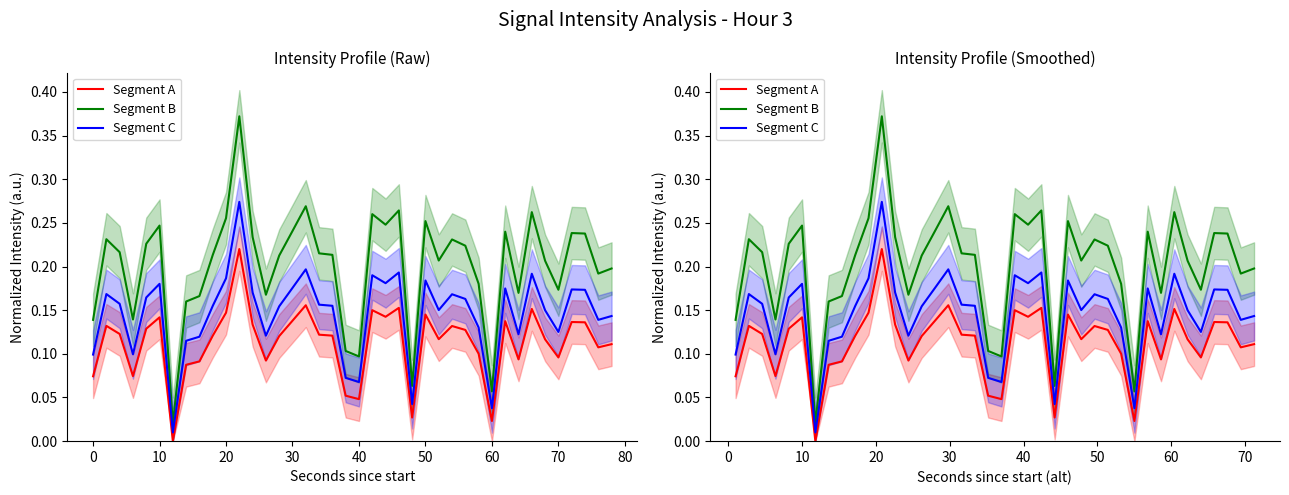

True or false: Segment A and Segment B intersect in this chart.

False